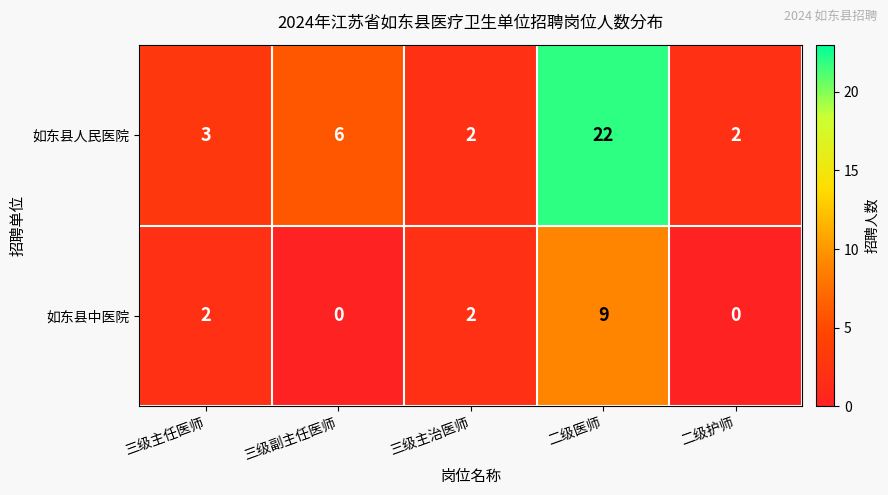

Rank the series at 二级护师 from lowest to highest value.

如东县中医院, 如东县人民医院